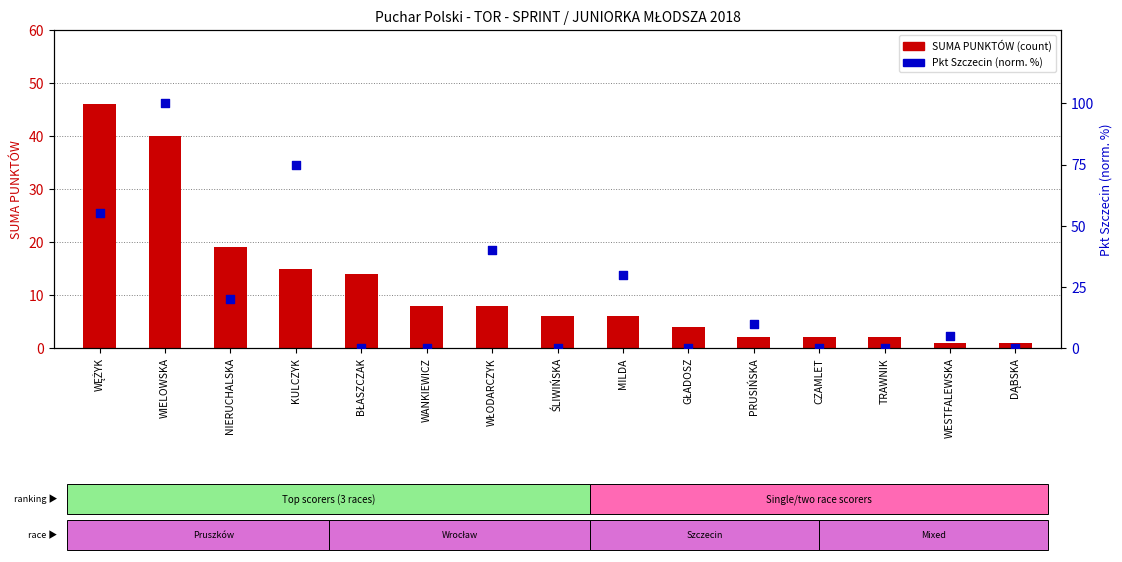

At how many categories does at least one series exceed 16?

6